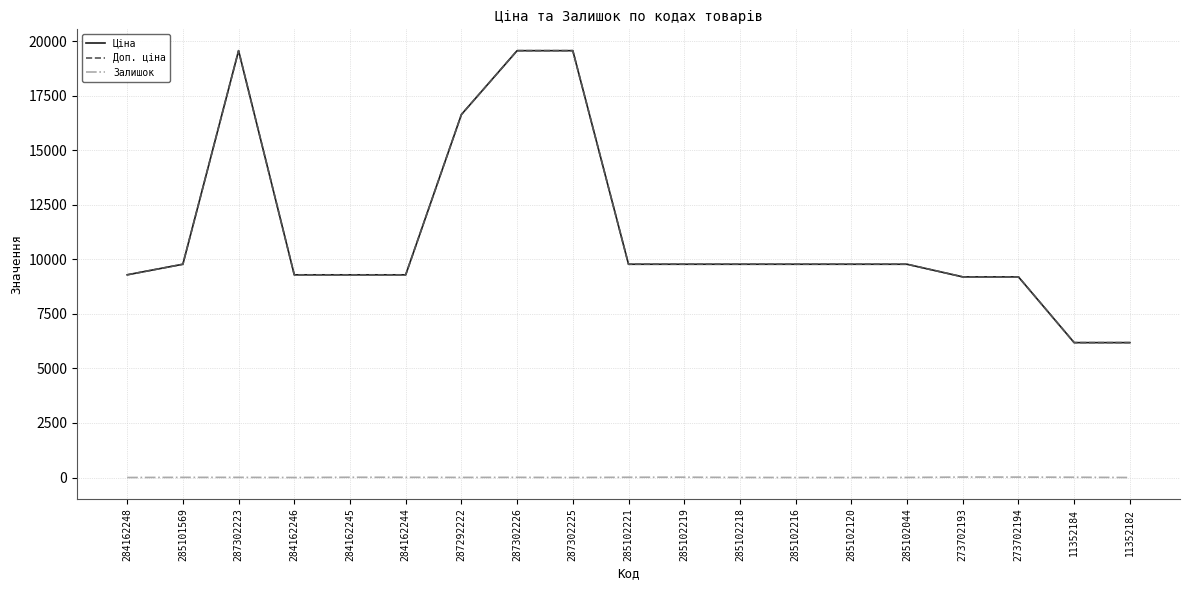

Does the chart display data point markers on the line(s)?

No